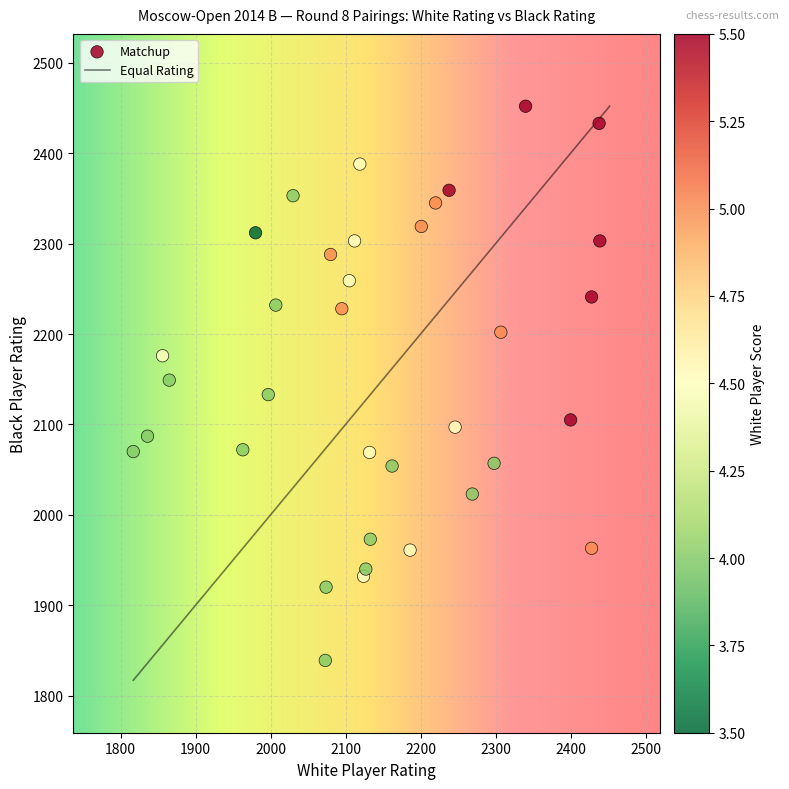

What is the range of Y values (max minus min)?

613